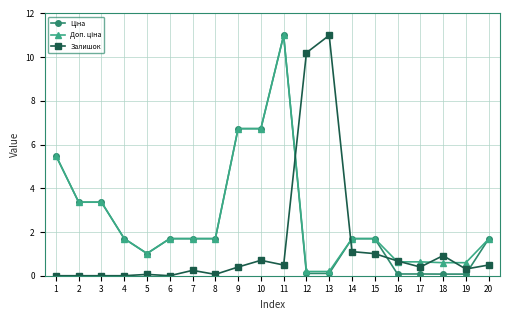

Is it true that Залишок equals 0.3 at 16?

False